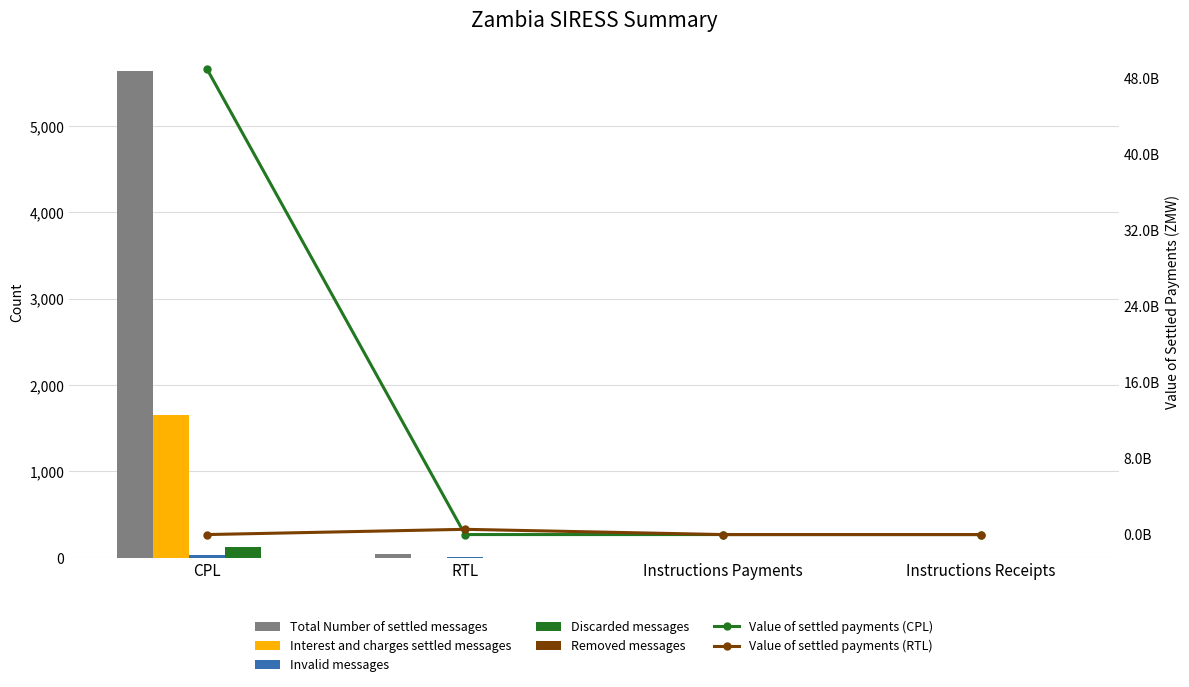

Which series changed the most between RTL and Instructions Payments?

Total Number of settled messages